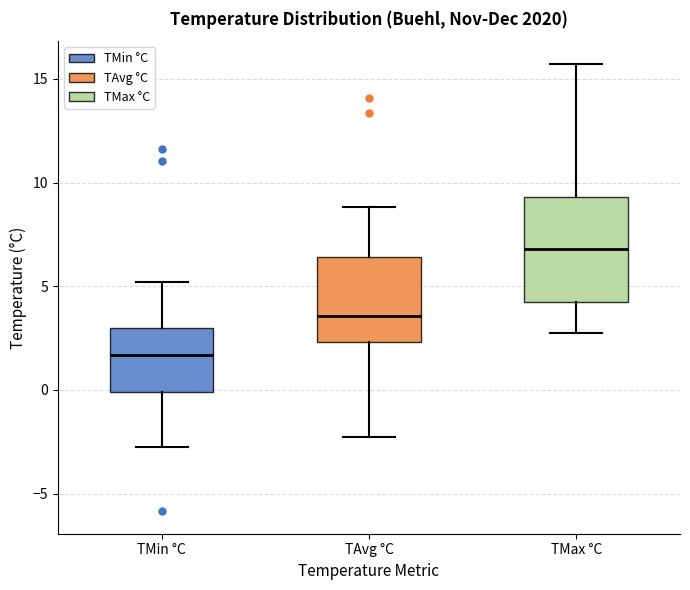

Where is the lower edge of the box for TMin °C on the y-axis? The values are not printed on the chart, so give them approximately, as read against the axis.

0.0